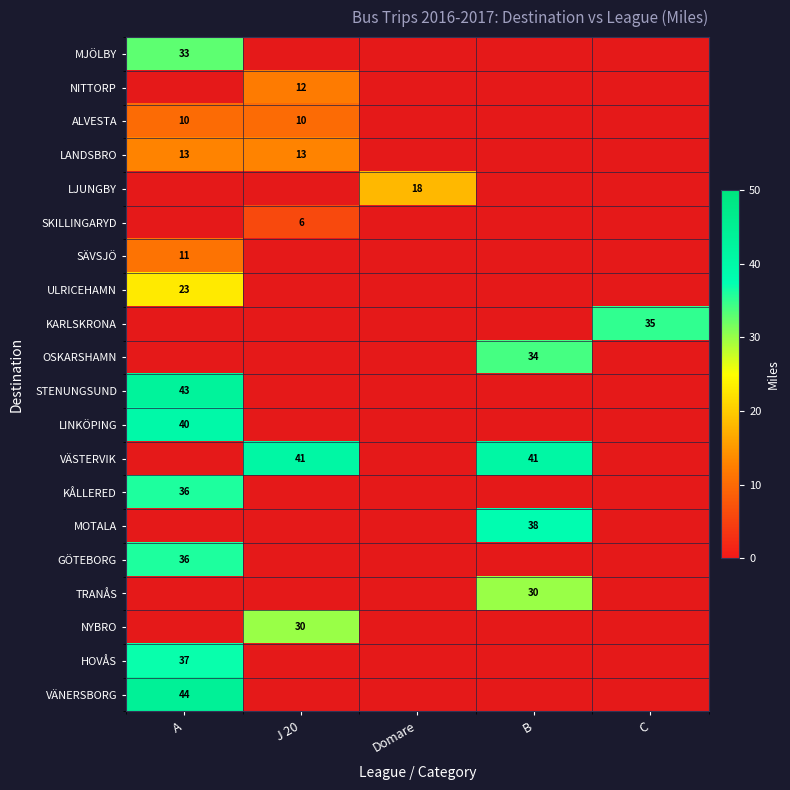

Rank the series by their maximum value, from lowest to highest.

MJÖLBY, NITTORP, ALVESTA, LANDSBRO, LJUNGBY, SKILLINGARYD, SÄVSJÖ, ULRICEHAMN, KARLSKRONA, OSKARSHAMN, KÅLLERED, GÖTEBORG, LINKÖPING, STENUNGSUND, VÄSTERVIK, MOTALA, TRANÅS, NYBRO, HOVÅS, VÄNERSBORG